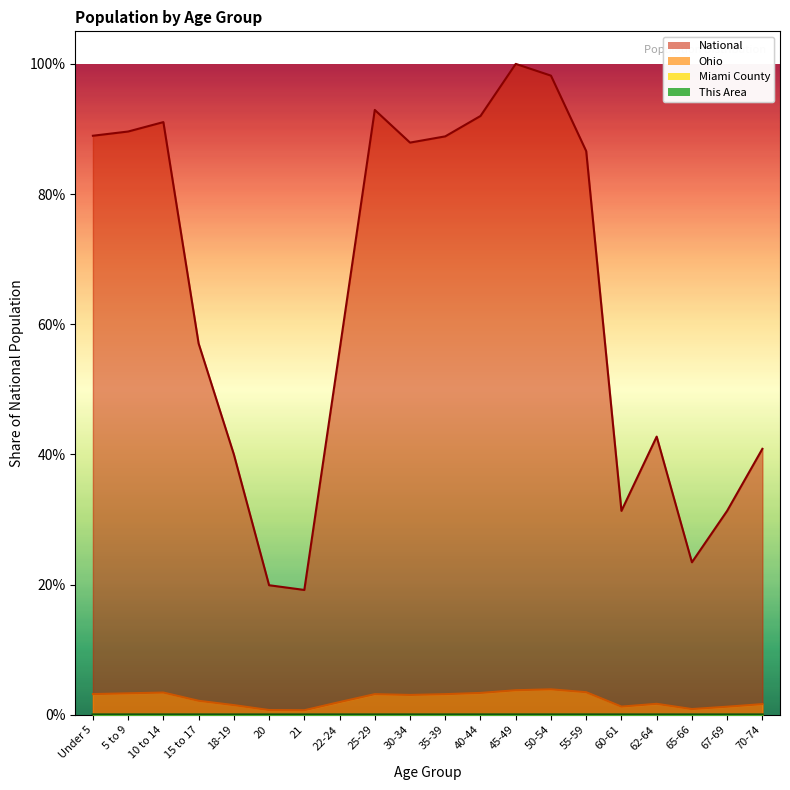

Which label corresponds to the largest value in the chart?

45-49